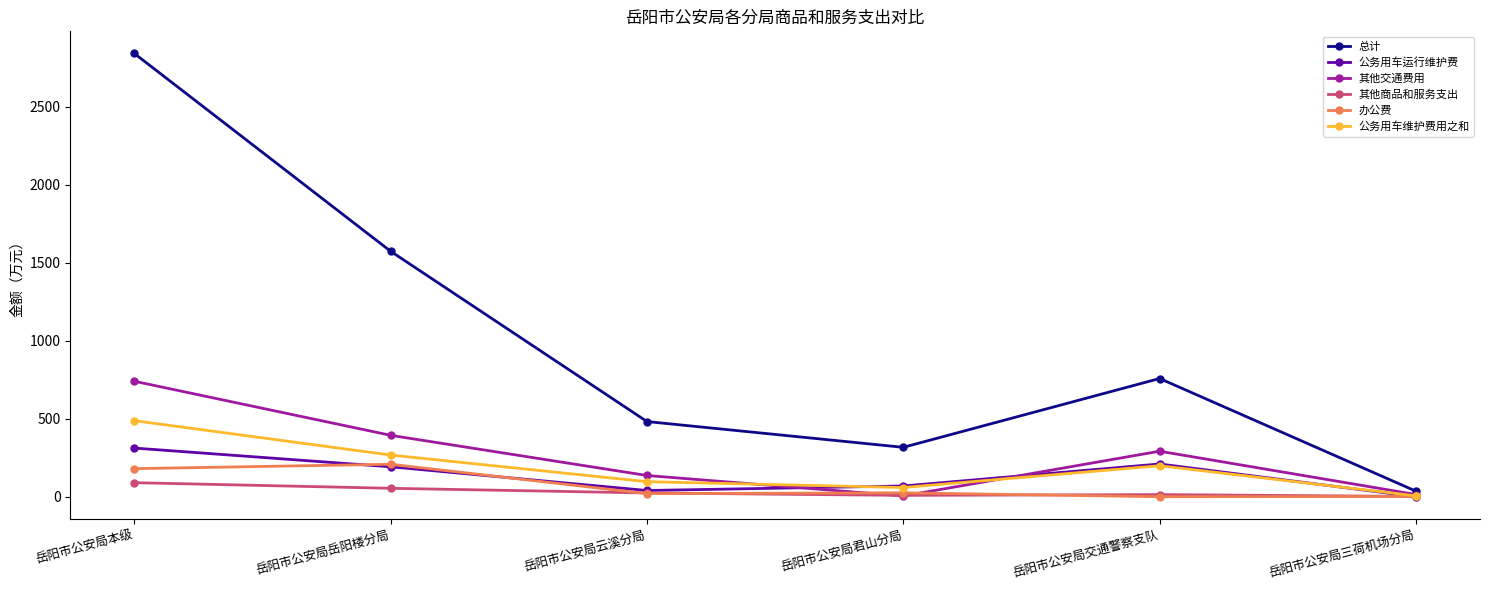

What is the label of the 3rd point from the left?

岳阳市公安局云溪分局